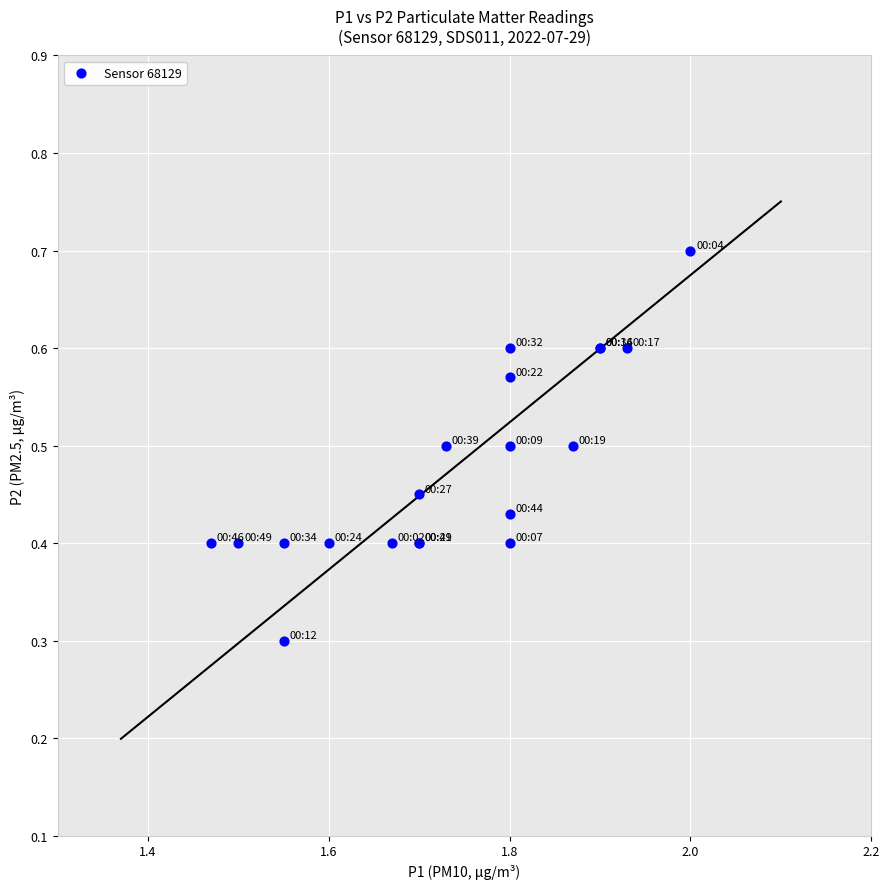

What Y value in the scatter plot is closest to 0?

0.3